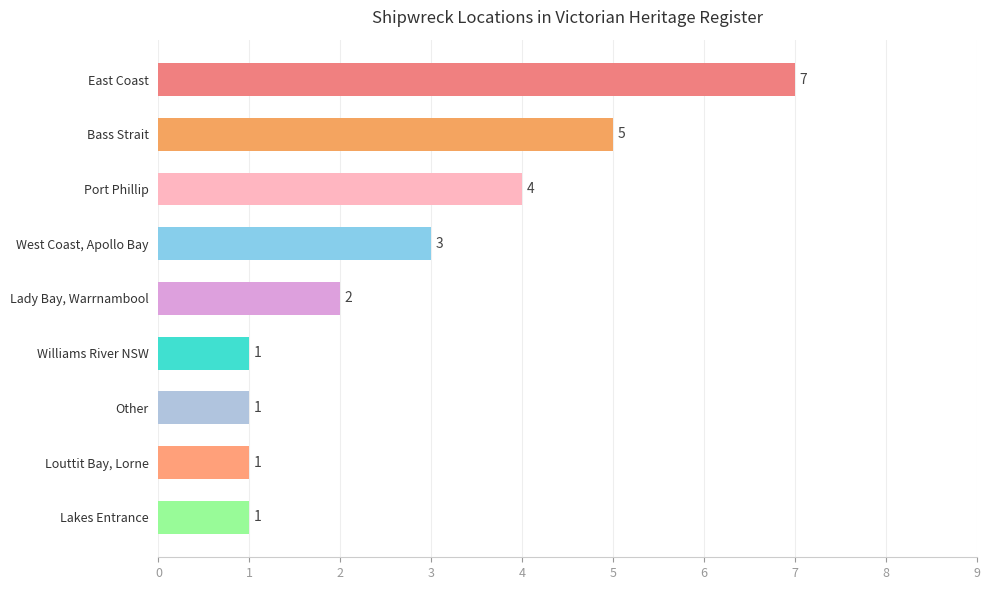

The value at East Coast is 7. True or false?

True